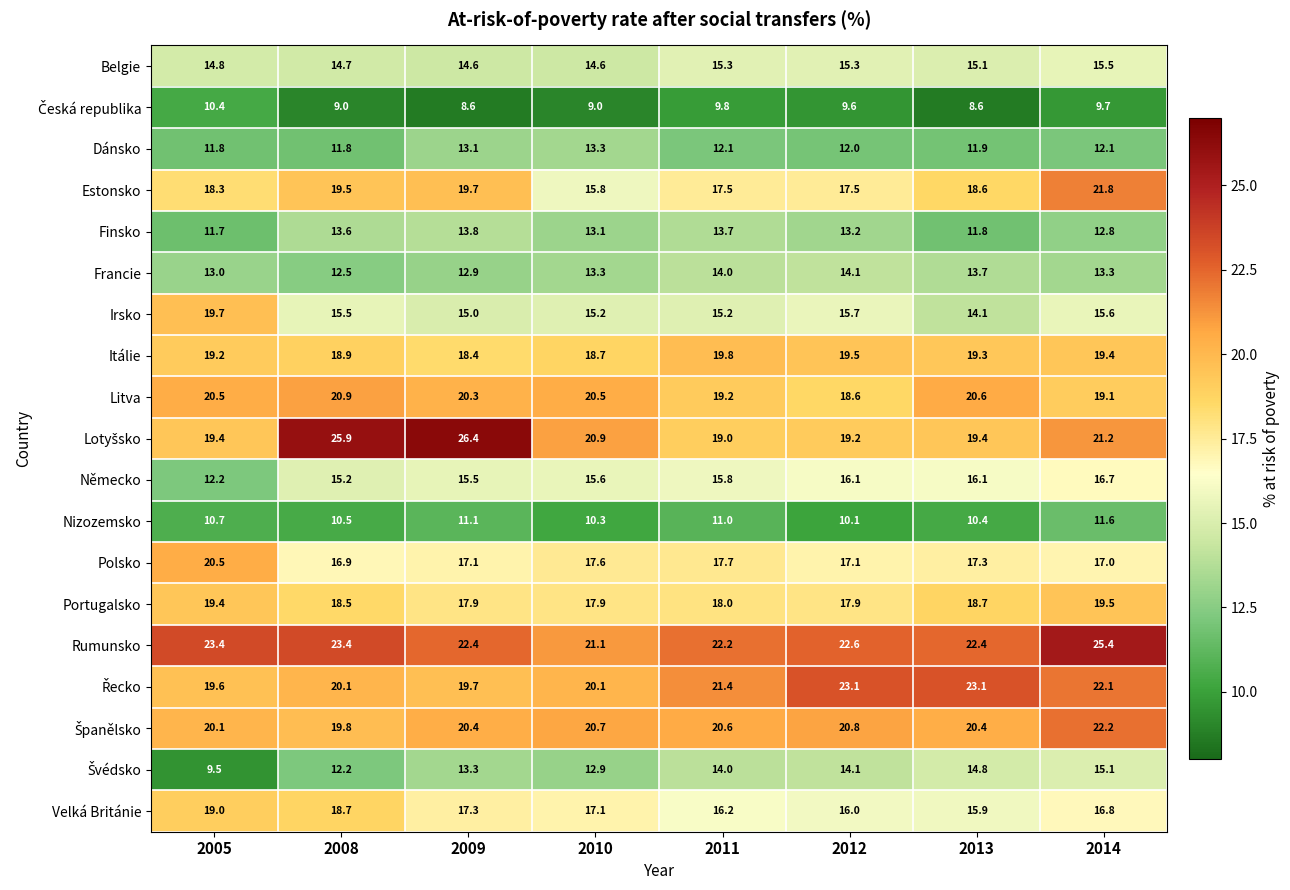

Which series has the largest total across all categories?

Rumunsko